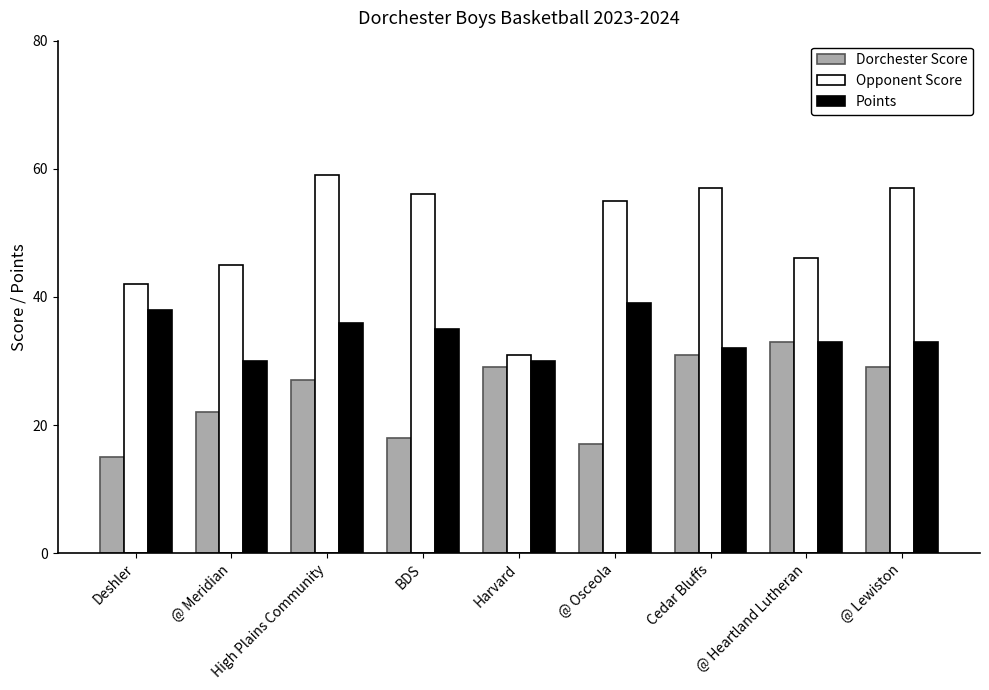

How many groups of bars are there?

9